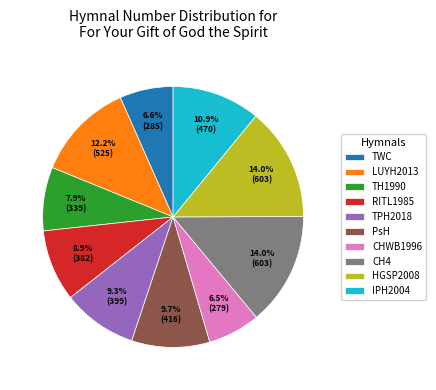

Combined, what portion of the pie is PsH and LUYH2013?

21.9%